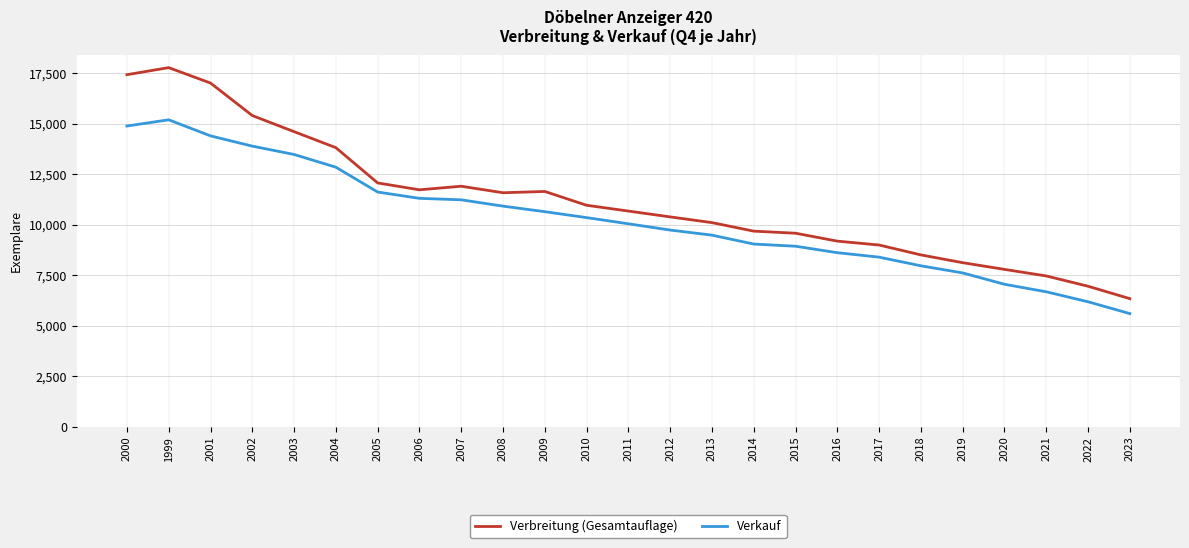

The value of Verbreitung (Gesamtauflage) at 2008 is 2998. True or false?

False